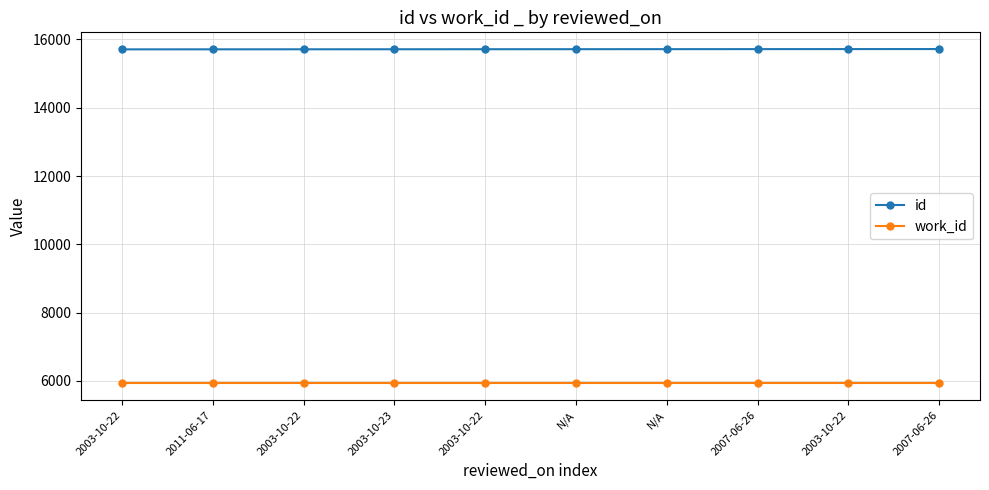

What are all the series names shown in the legend?

id, work_id